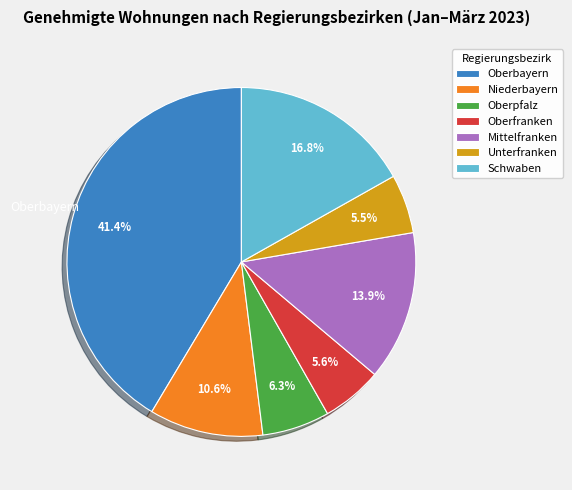

Approximately how many times larger is the value at Niederbayern compared to Unterfranken?

1.9